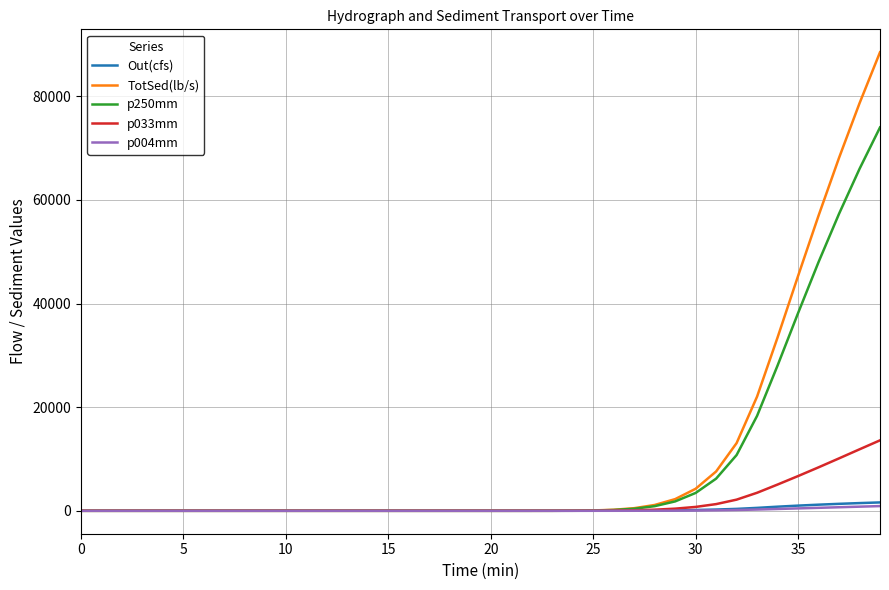

Which series has the widest spread of values?

TotSed(lb/s)